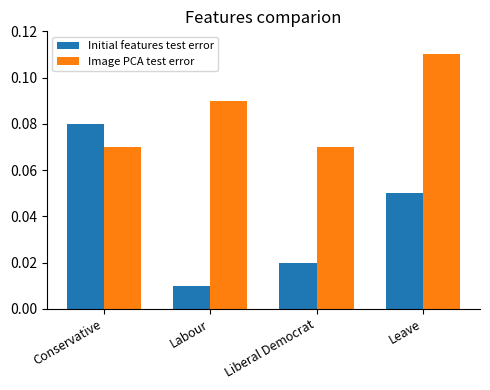

What are all the series names shown in the legend?

Initial features test error, Image PCA test error